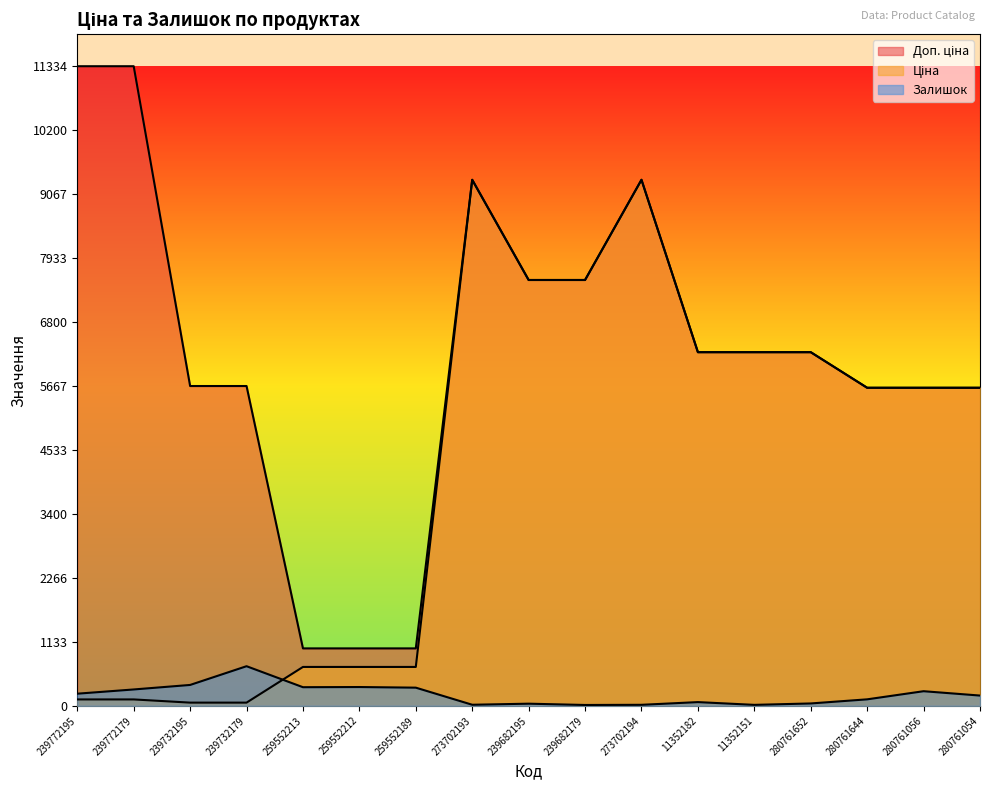

True or false: Доп. ціна and Ціна cross at least once.

False